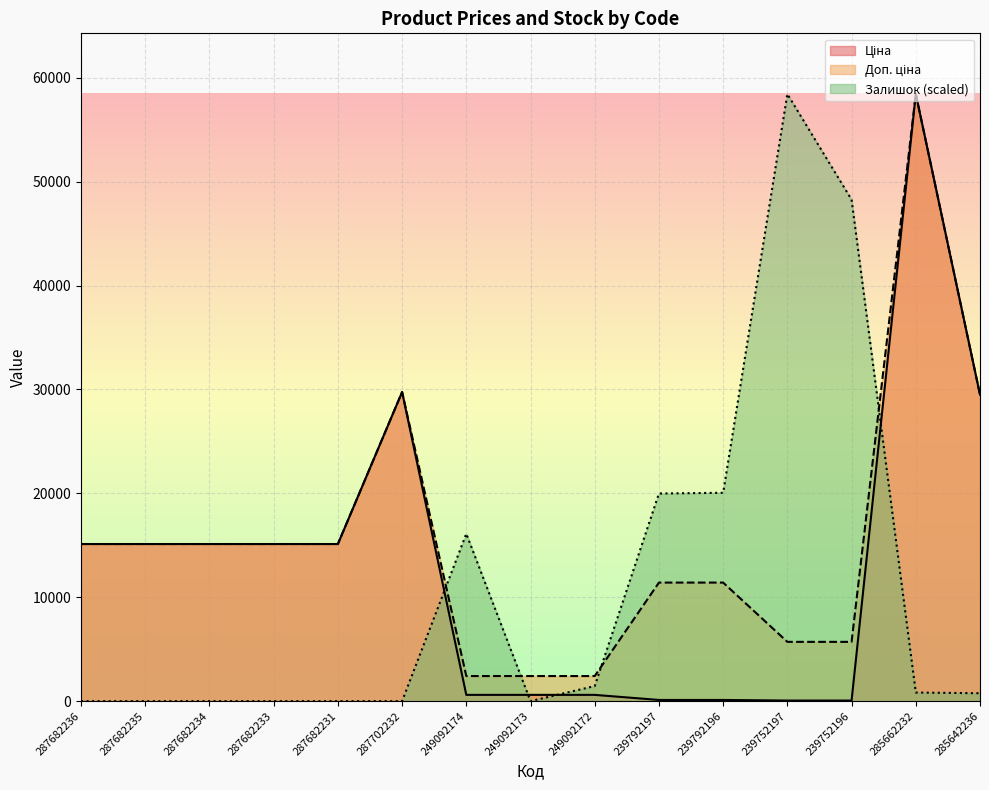

What is the sum of the Ціна values at 239792196 and 287682233?

15234.1